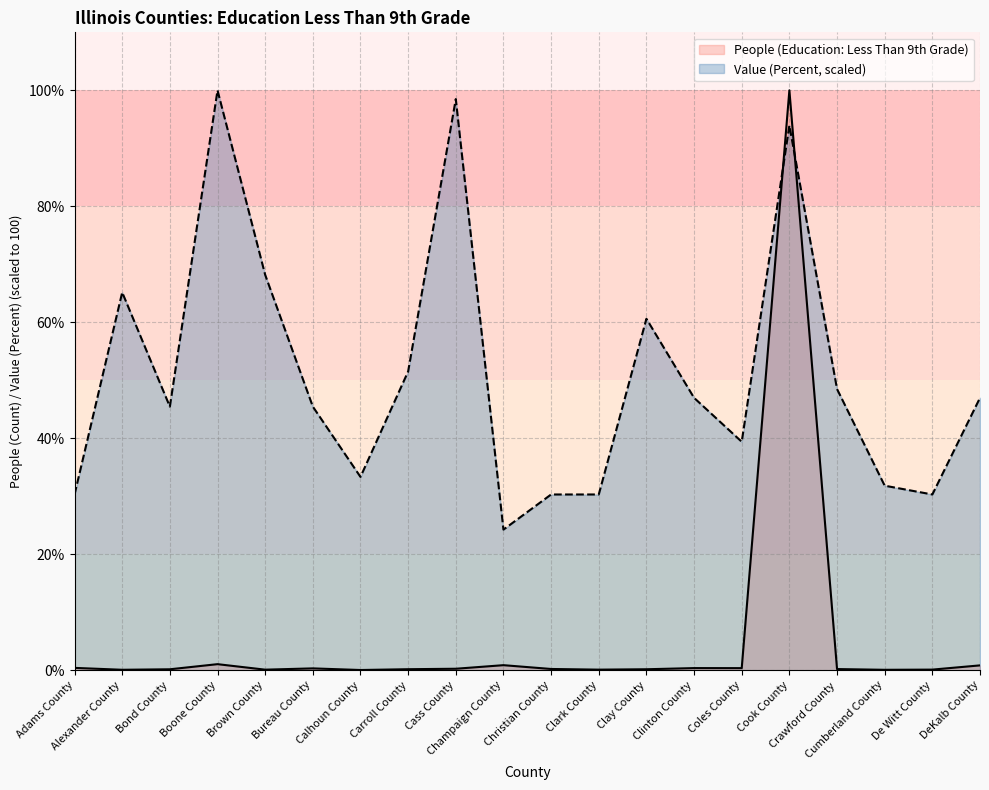

Reading right to left, what are all the values shown in this chart?

People (Education: Less Than 9th Grade): DeKalb County=0.8	De Witt County=0.1	Cumberland County=0.1	Crawford County=0.2	Cook County=100.0	Coles County=0.4	Clinton County=0.4	Clay County=0.2	Clark County=0.1	Christian County=0.2	Champaign County=0.9	Cass County=0.3	Carroll County=0.2	Calhoun County=0.0	Bureau County=0.3	Brown County=0.1	Boone County=1.0	Bond County=0.2	Alexander County=0.1	Adams County=0.4
Value (Percent): DeKalb County=47.0	De Witt County=30.3	Cumberland County=31.8	Crawford County=48.5	Cook County=93.9	Coles County=39.4	Clinton County=47.0	Clay County=60.6	Clark County=30.3	Christian County=30.3	Champaign County=24.2	Cass County=98.5	Carroll County=51.5	Calhoun County=33.3	Bureau County=45.5	Brown County=68.2	Boone County=100.0	Bond County=45.5	Alexander County=65.2	Adams County=30.3